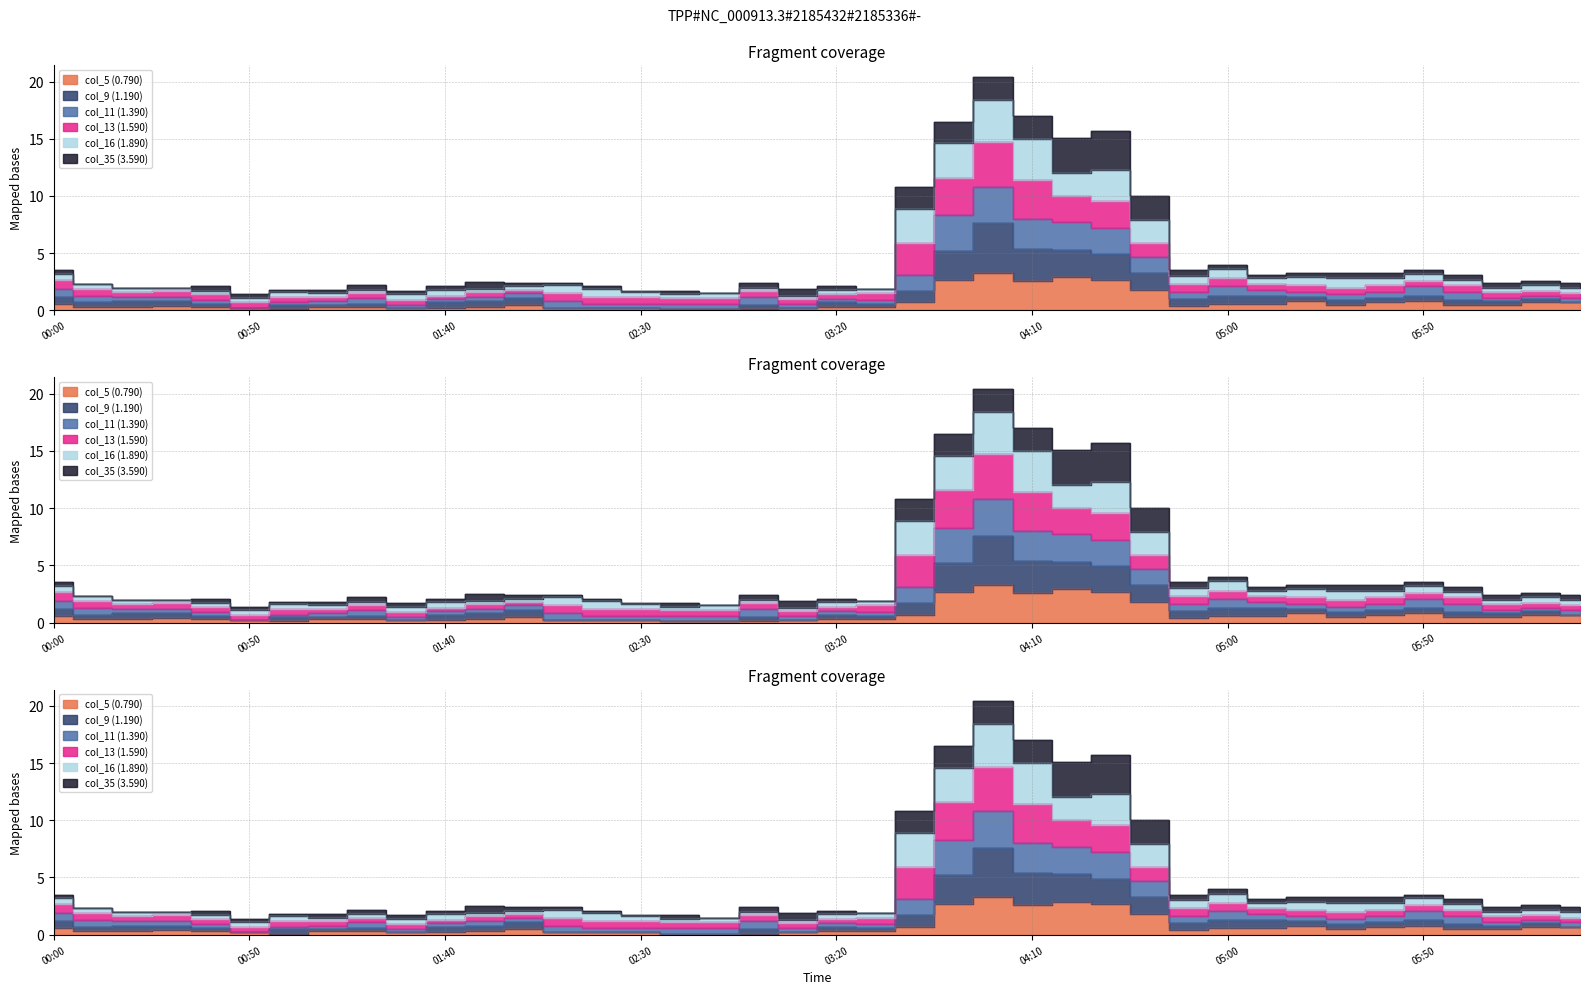

What is the minimum value shown in the chart?

0.1